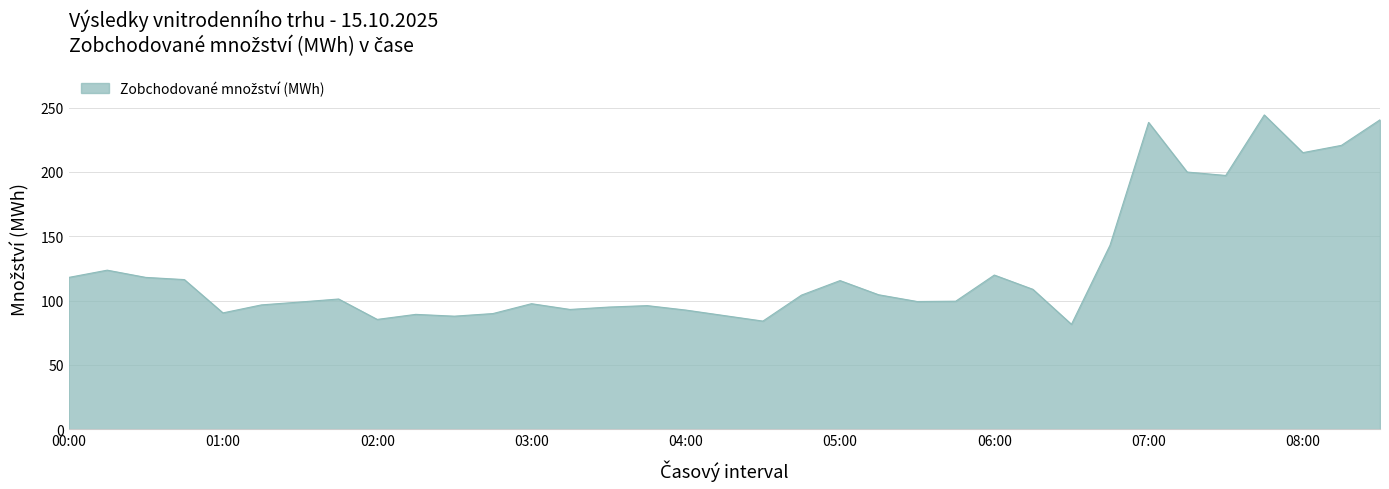

What is the minimum value shown in the chart?

81.5